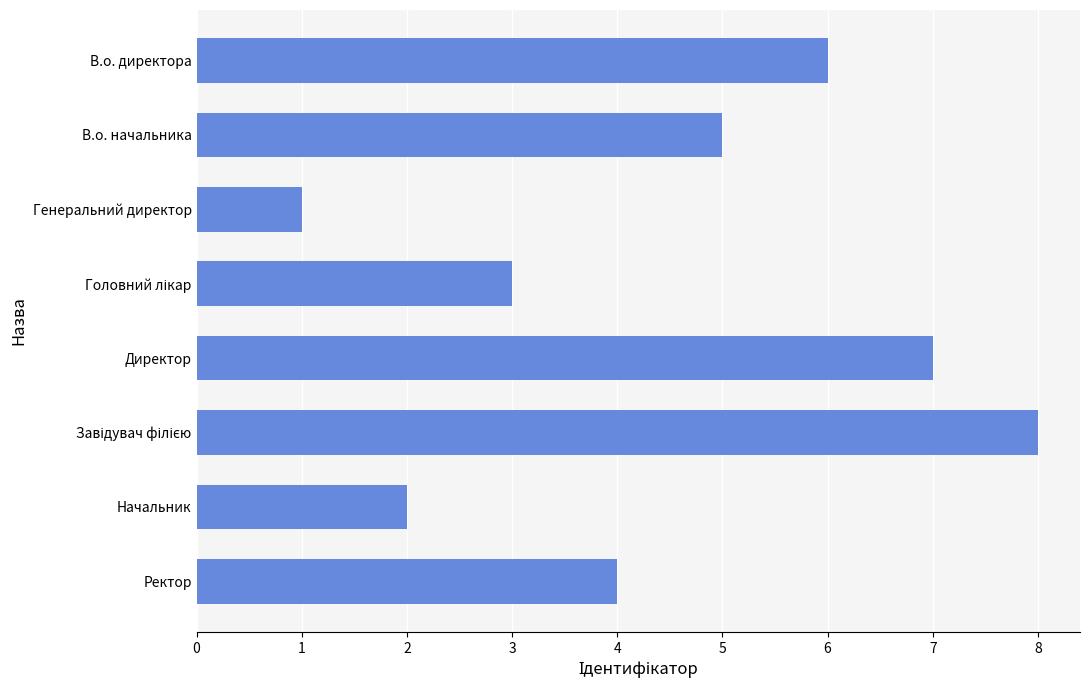

At which label is the value closest to 4?

Ректор